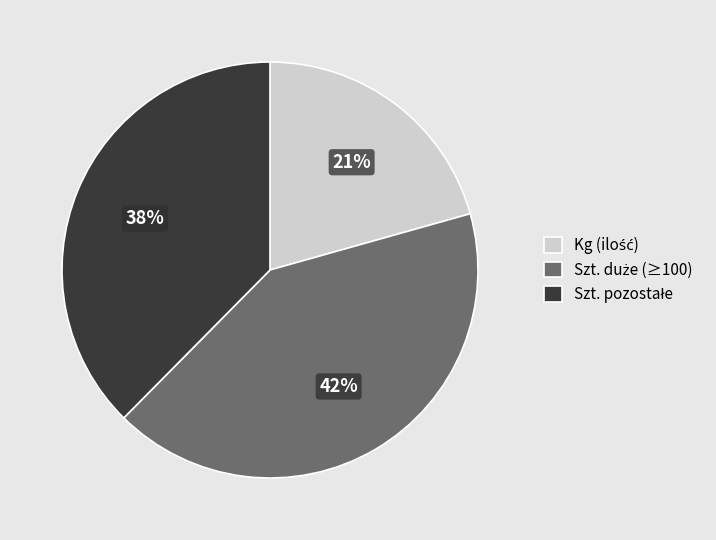

To the nearest percent, what is the difference between the largest and smallest slice percentages?

21%